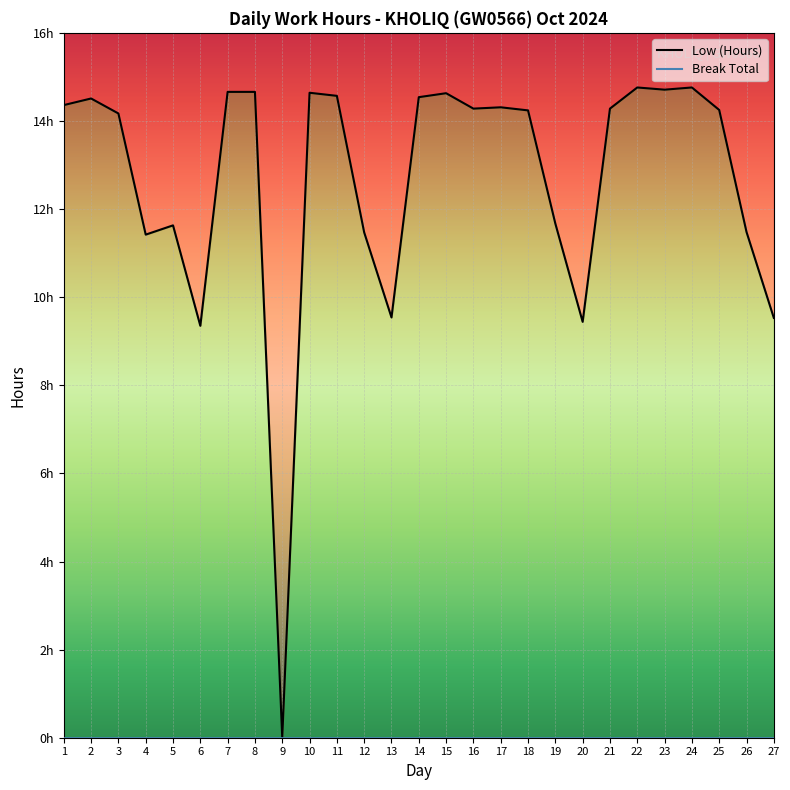

The chart shows a value of 4.5 at 10. True or false?

False